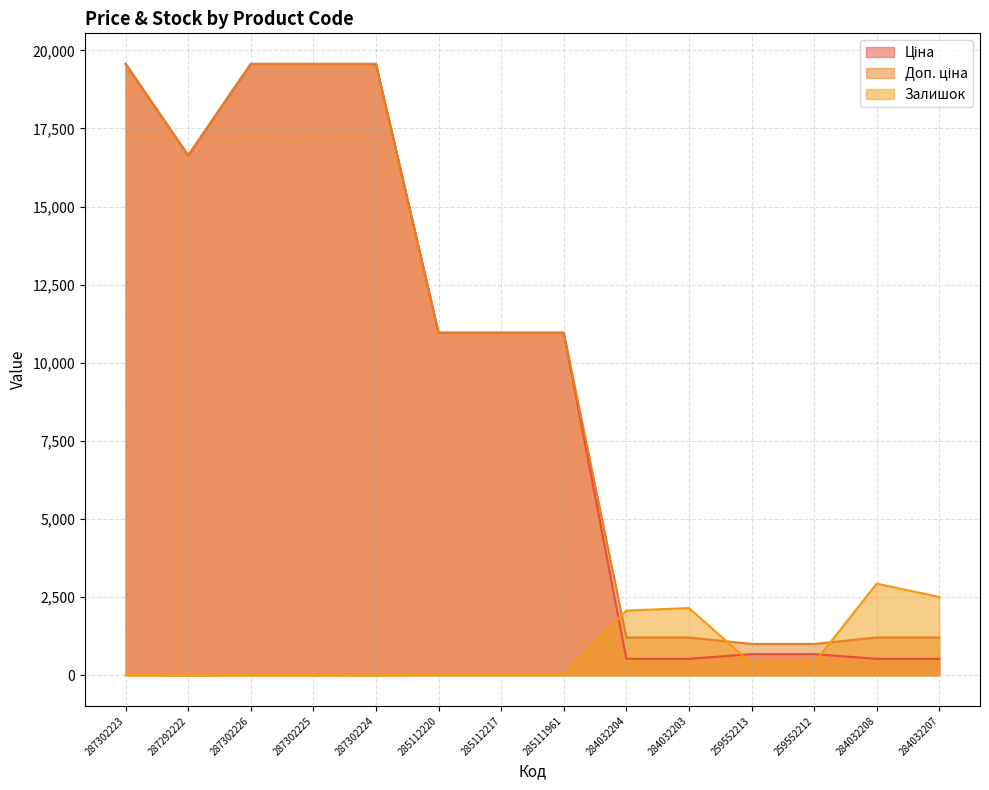

What is the label of the 3rd point from the left?

287302226